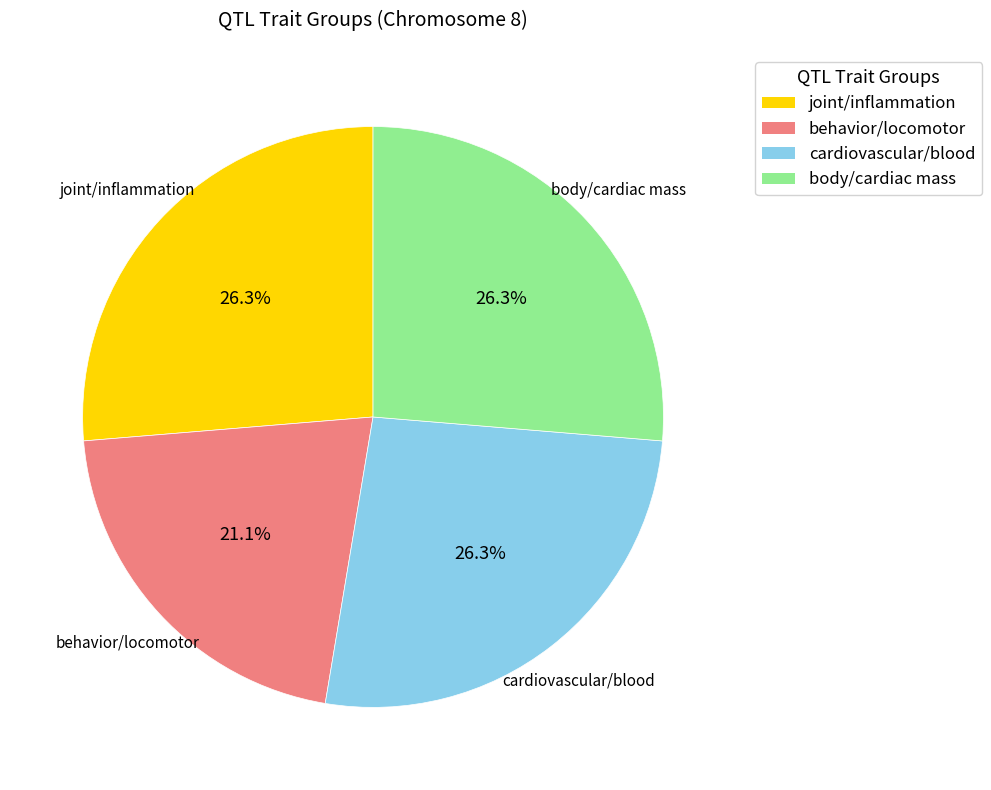

Does behavior/locomotor represent more than half of the total?

No